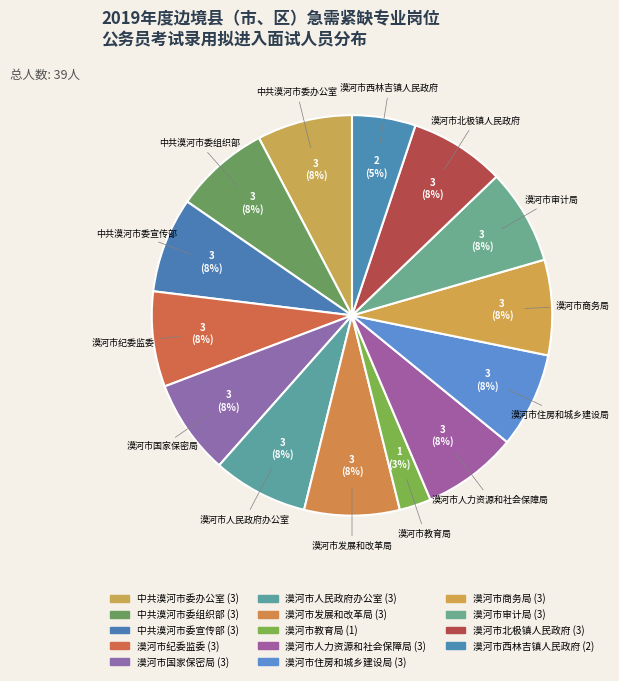

The 漠河市发展和改革局 slice represents 13% of the pie. True or false?

False